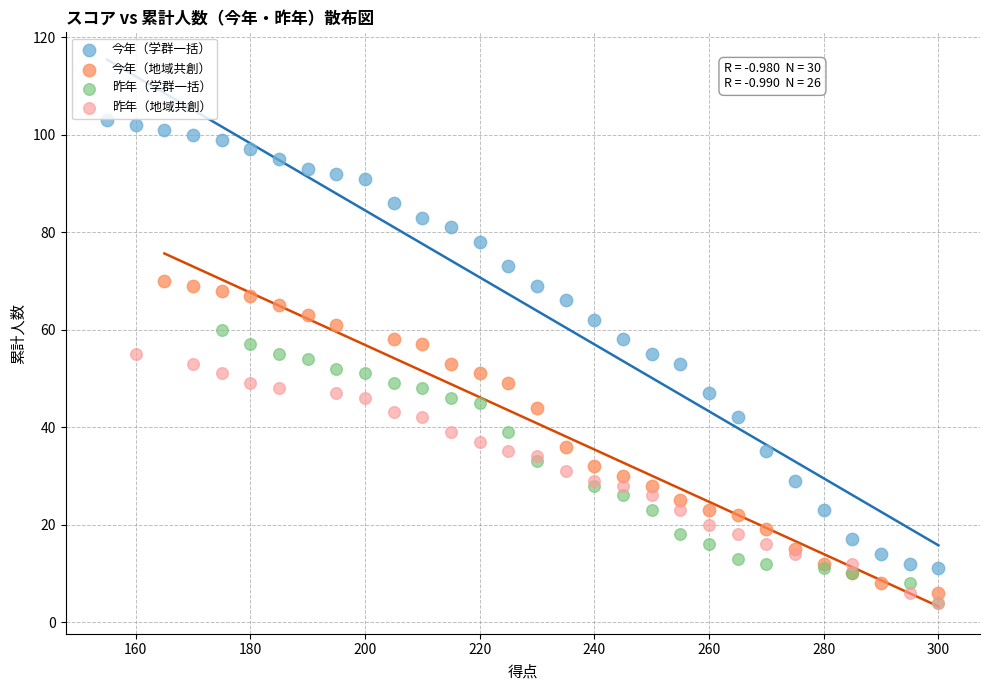

Which series reaches the maximum Y coordinate?

今年（学群一括）